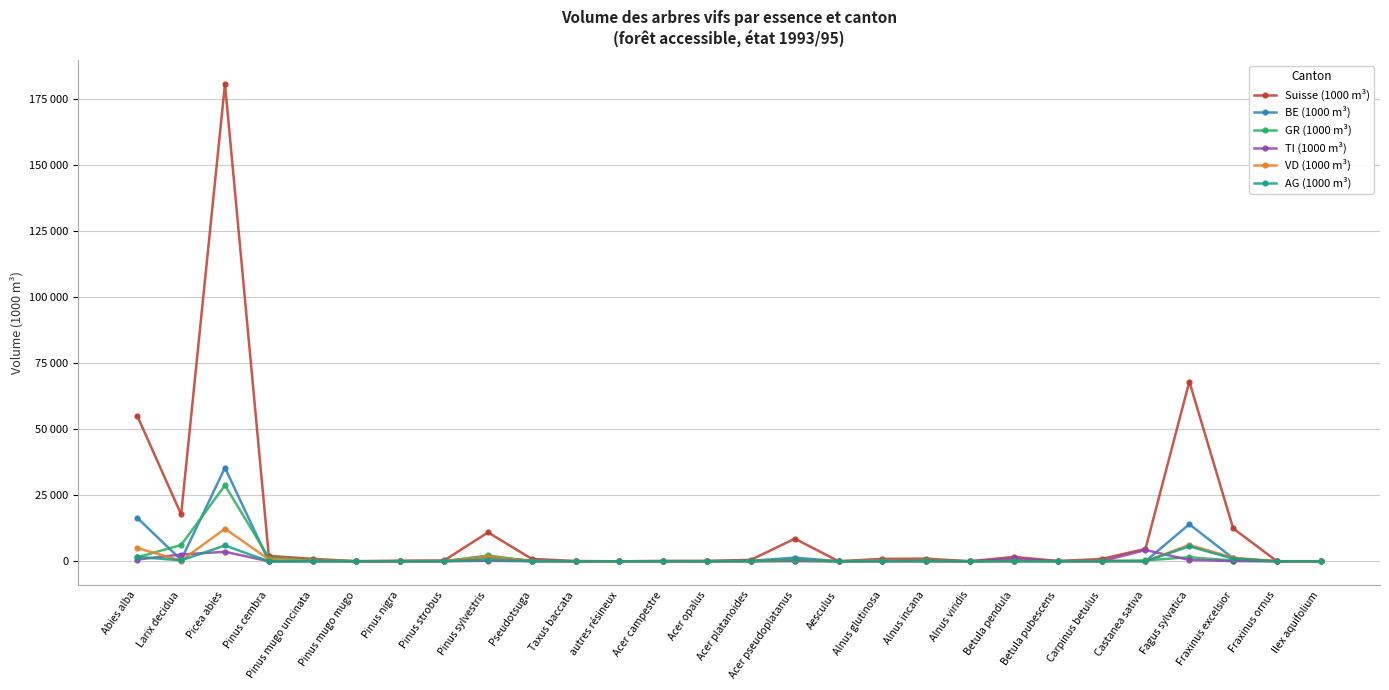

Between Pinus cembra and Fagus sylvatica, which series saw the biggest shift?

Suisse (1000 m³)